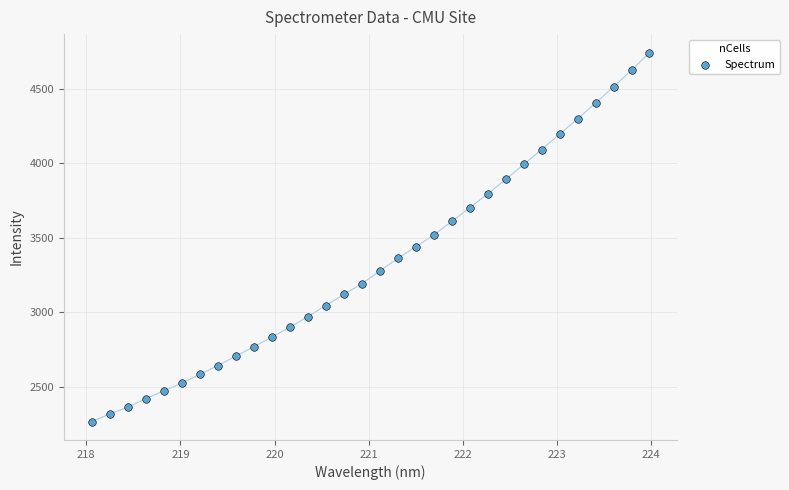

What is the range of Y values (max minus min)?

2474.0